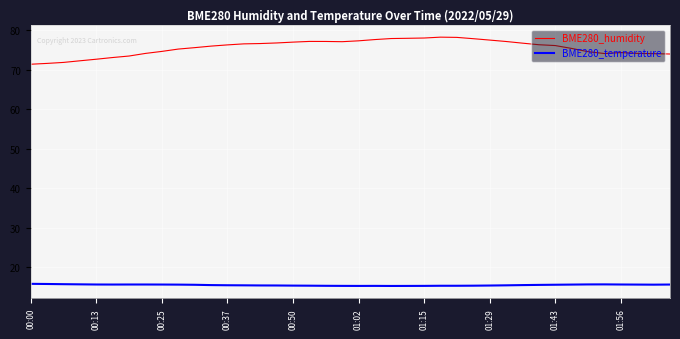

True or false: BME280_humidity and BME280_temperature cross at least once.

False